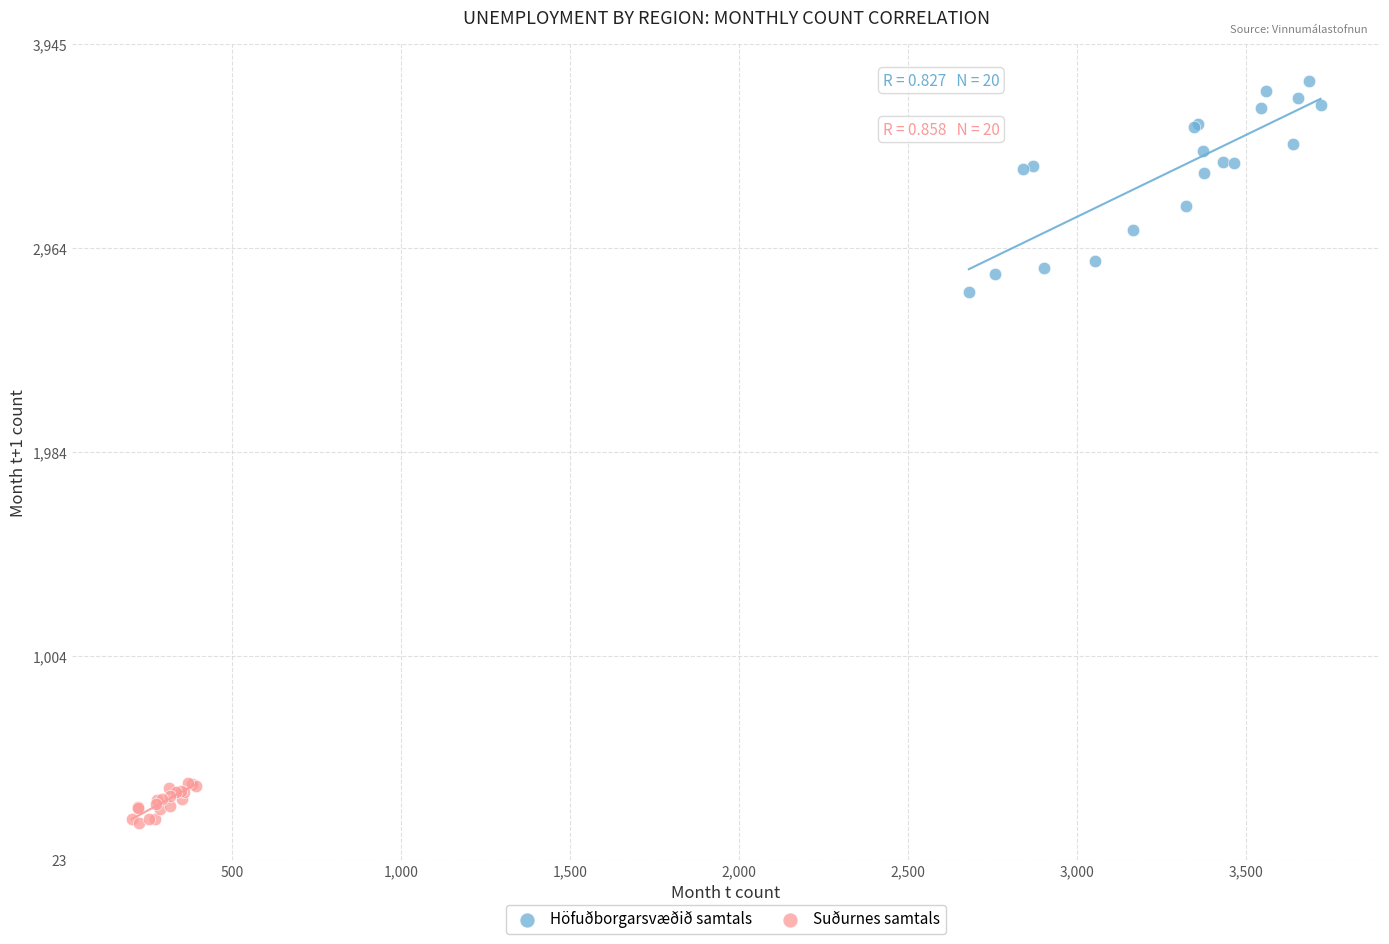

Which series contains the highest Y value?

Höfuðborgarsvæðið samtals